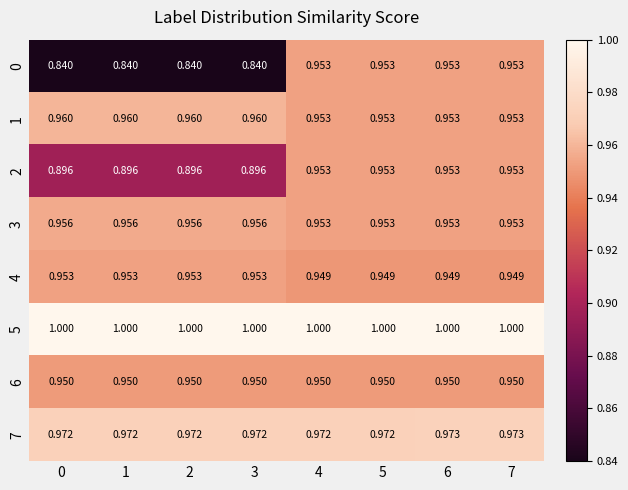

At 0, list the series in order from largest to smallest.

5, 7, 1, 3, 4, 6, 2, 0